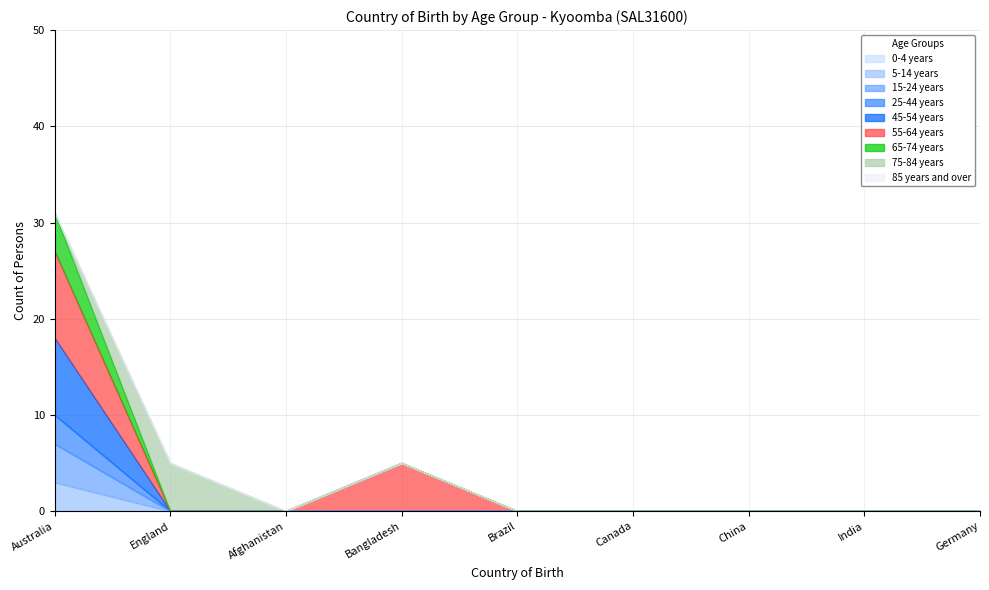

Does the chart have visible grid lines?

Yes